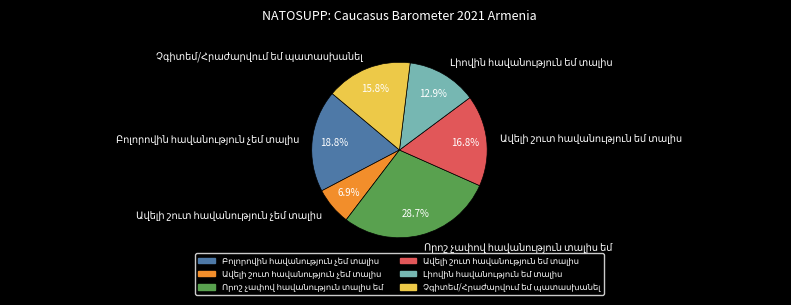

Is there a majority slice in this chart?

No